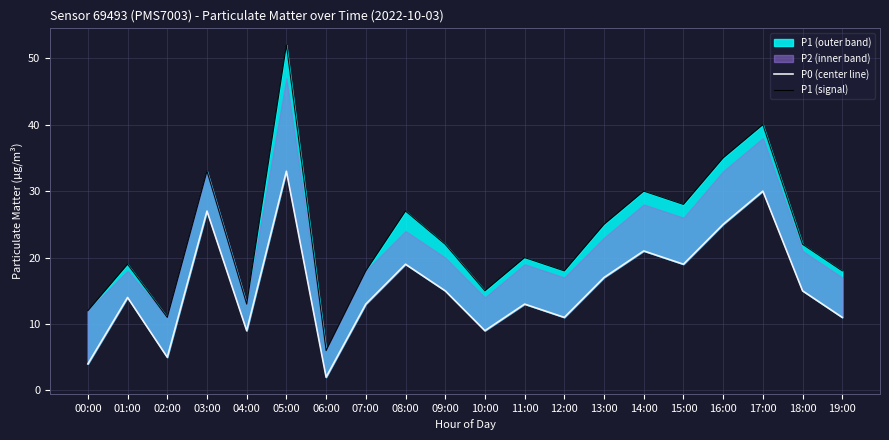

Rank the series by their maximum value, from lowest to highest.

P0 (center line), P1 (signal)